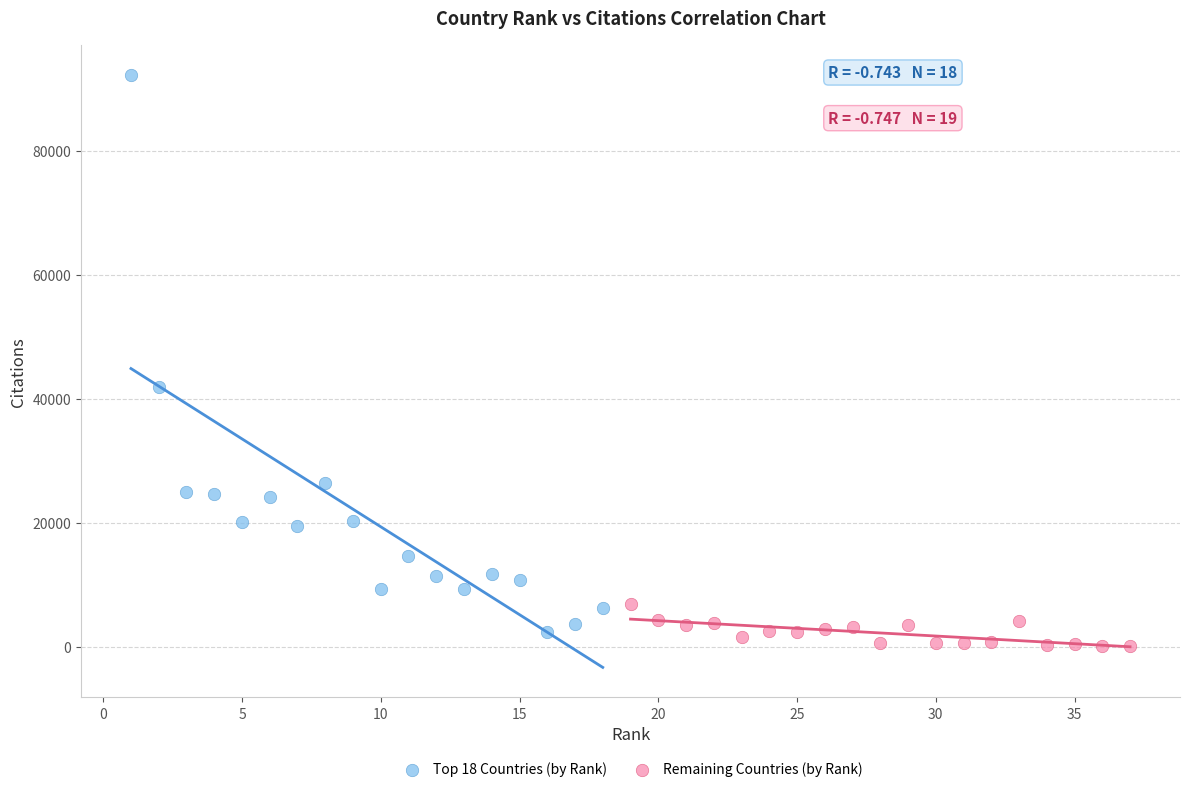

Which series has the largest Y range (max minus min)?

Top 18 Countries (by Rank)